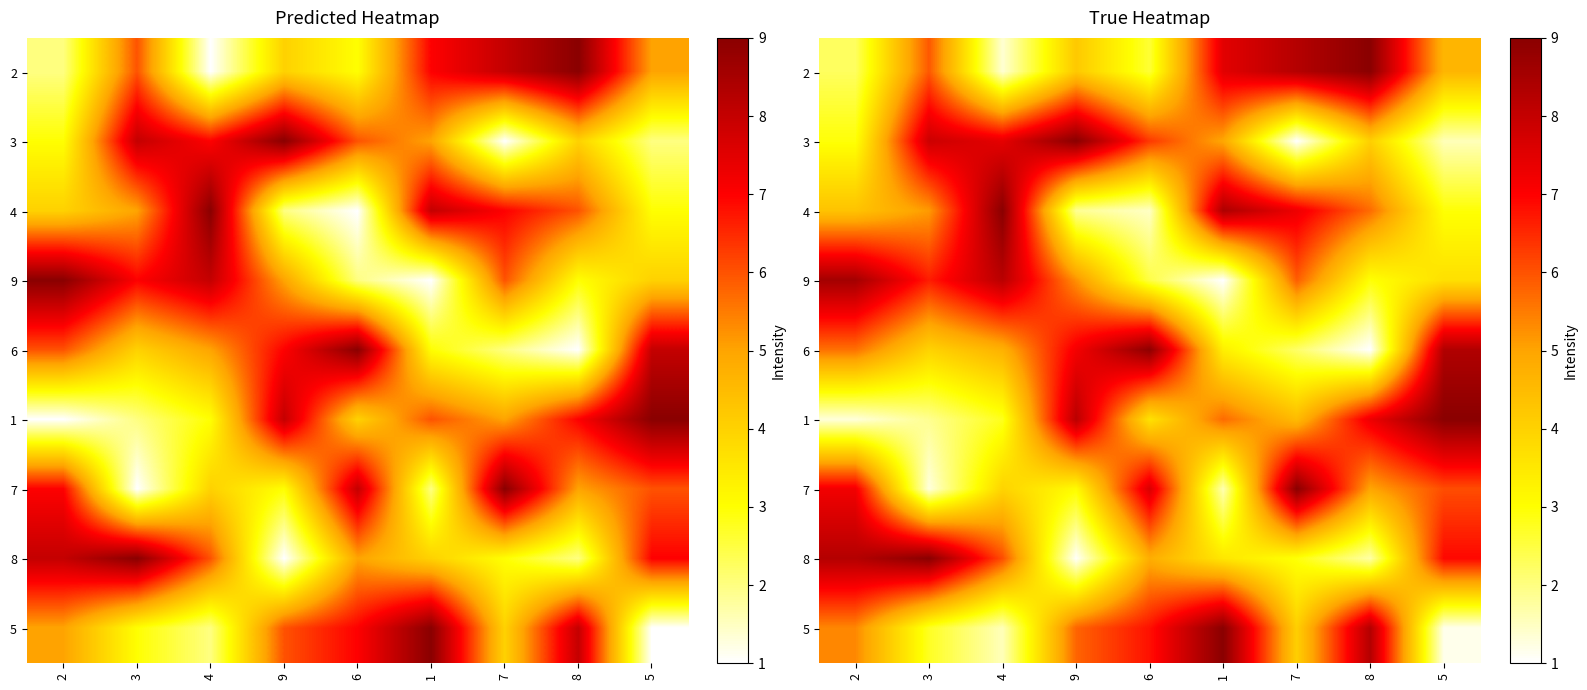

At which category is the sum across all series the highest?

2